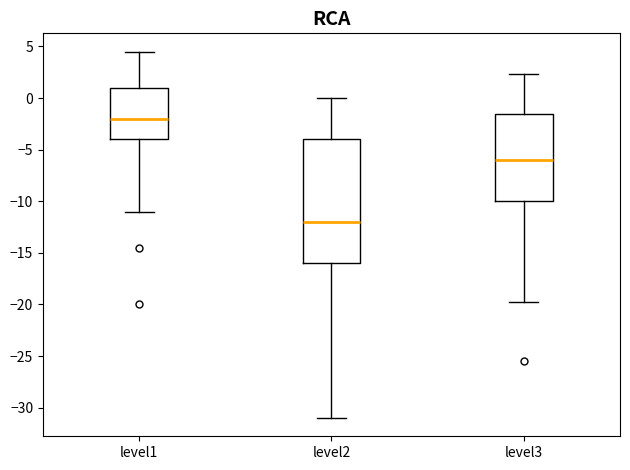

Comparing the boxes themselves (not the whiskers), which one is the tallest?

level2